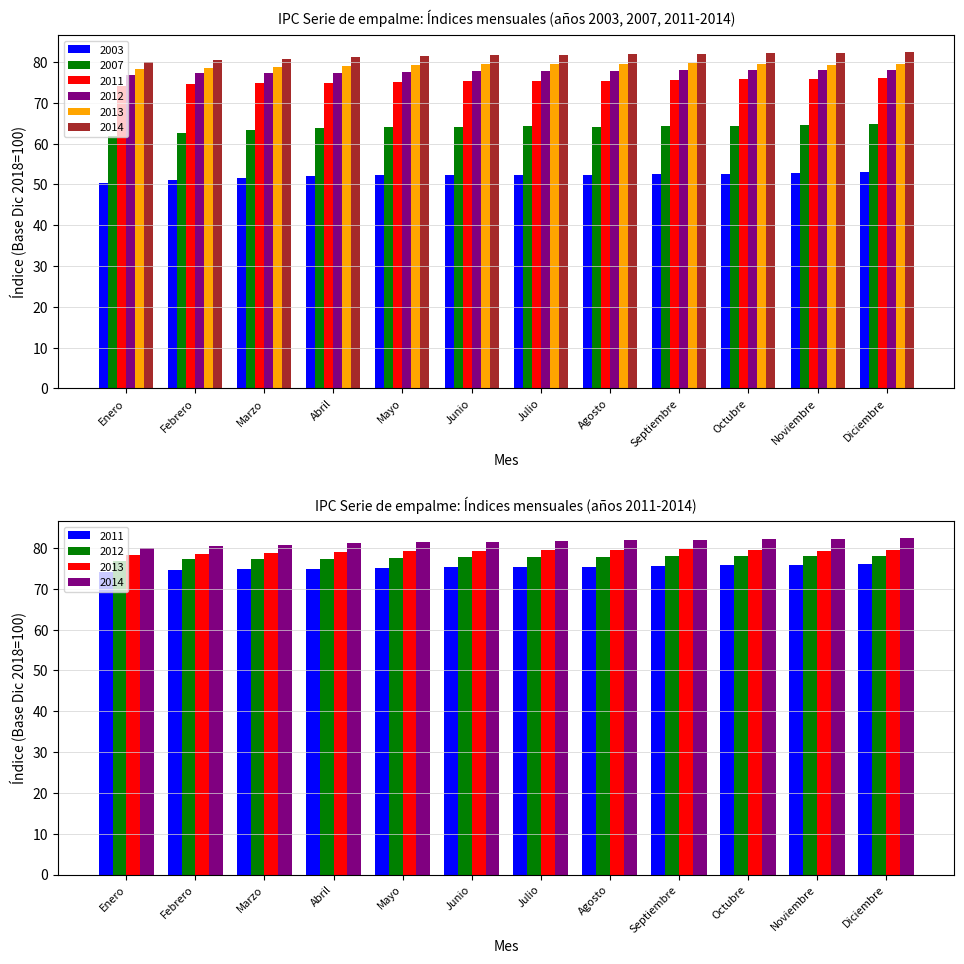

What is the maximum value shown in the chart?

82.5